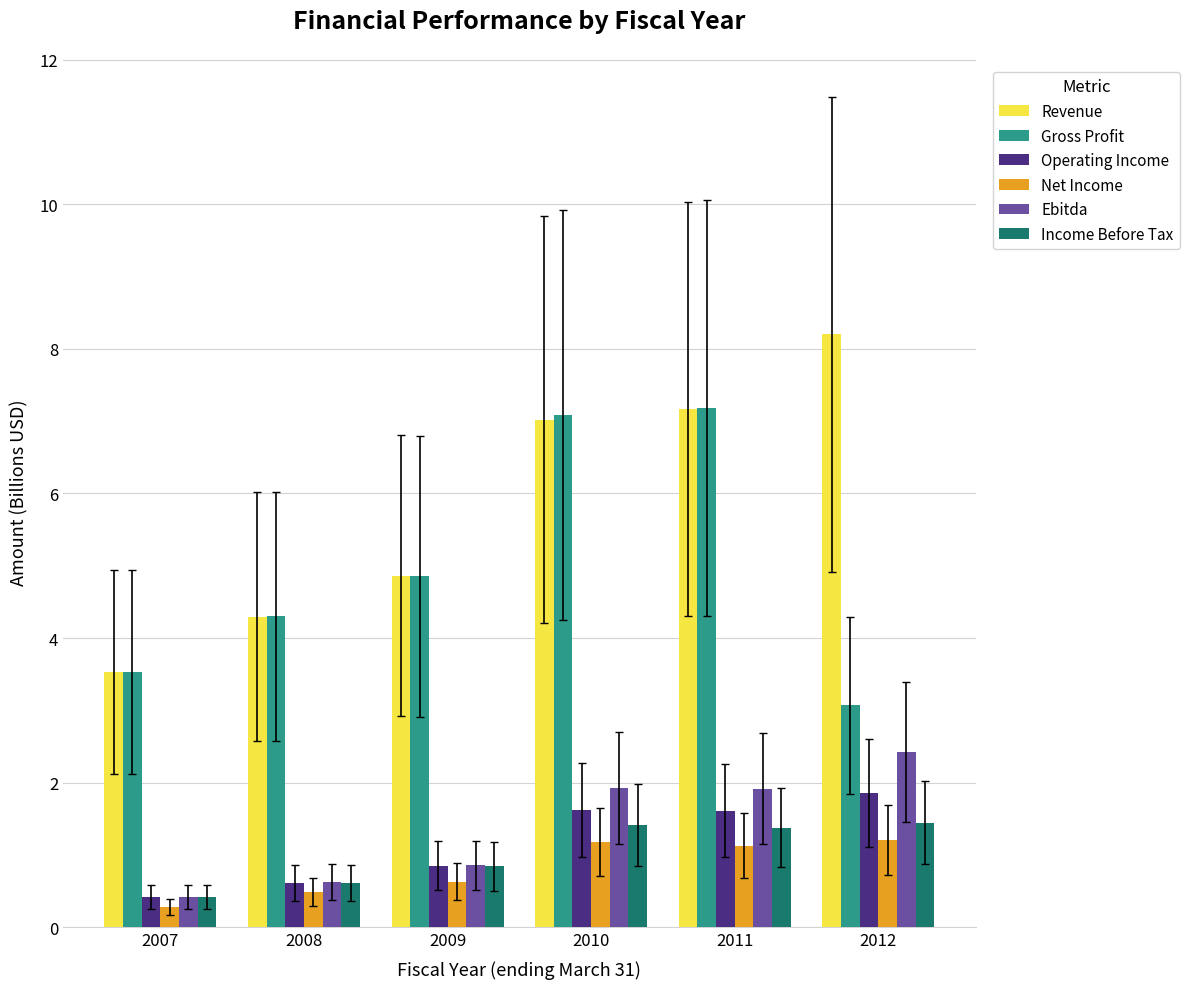

What is the sum of the Operating Income values at 2008 and 2011?

2.2